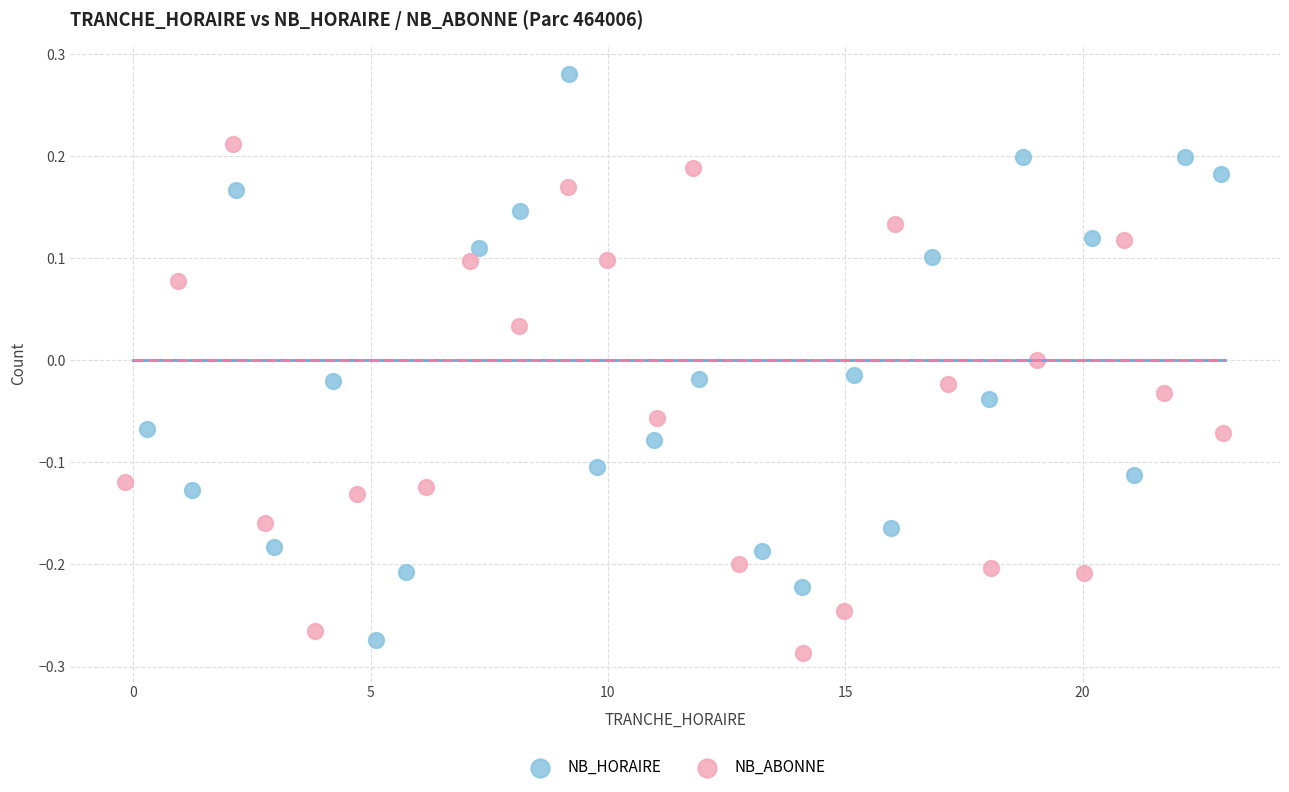

Which series reaches the minimum Y coordinate?

NB_ABONNE